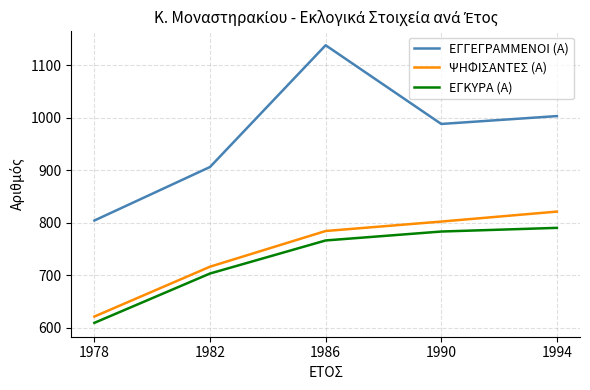

Reading right to left, list all the values displayed in this chart.

ΕΓΓΕΓΡΑΜΜΕΝΟΙ (Α): 1003	988	1138	906	804
ΨΗΦΙΣΑΝΤΕΣ (Α): 821	802	784	716	621
ΕΓΚΥΡΑ (Α): 790	783	766	703	609